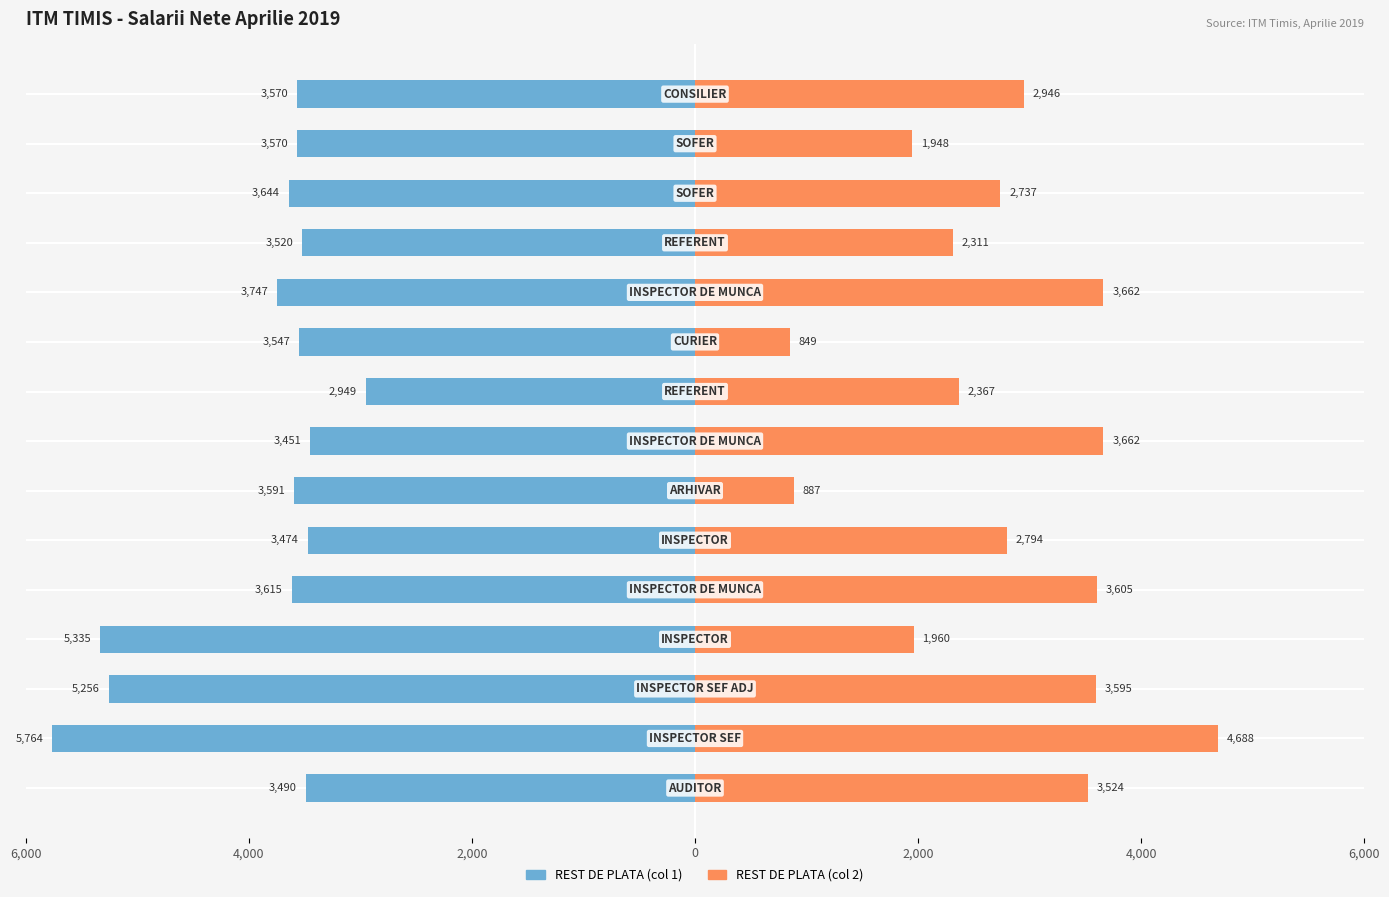

How many groups of bars are there?

15